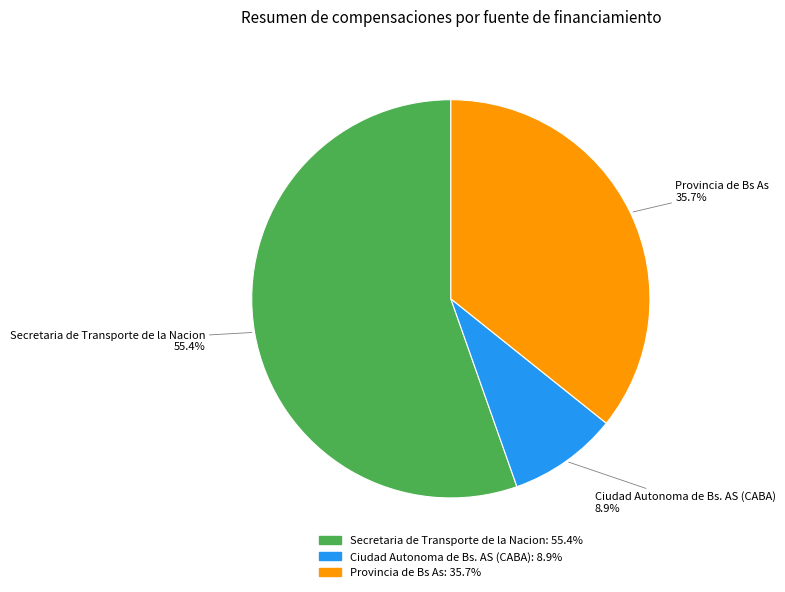

What percentage is the Ciudad Autonoma de Bs. AS (CABA) slice, to the nearest percent?

9%